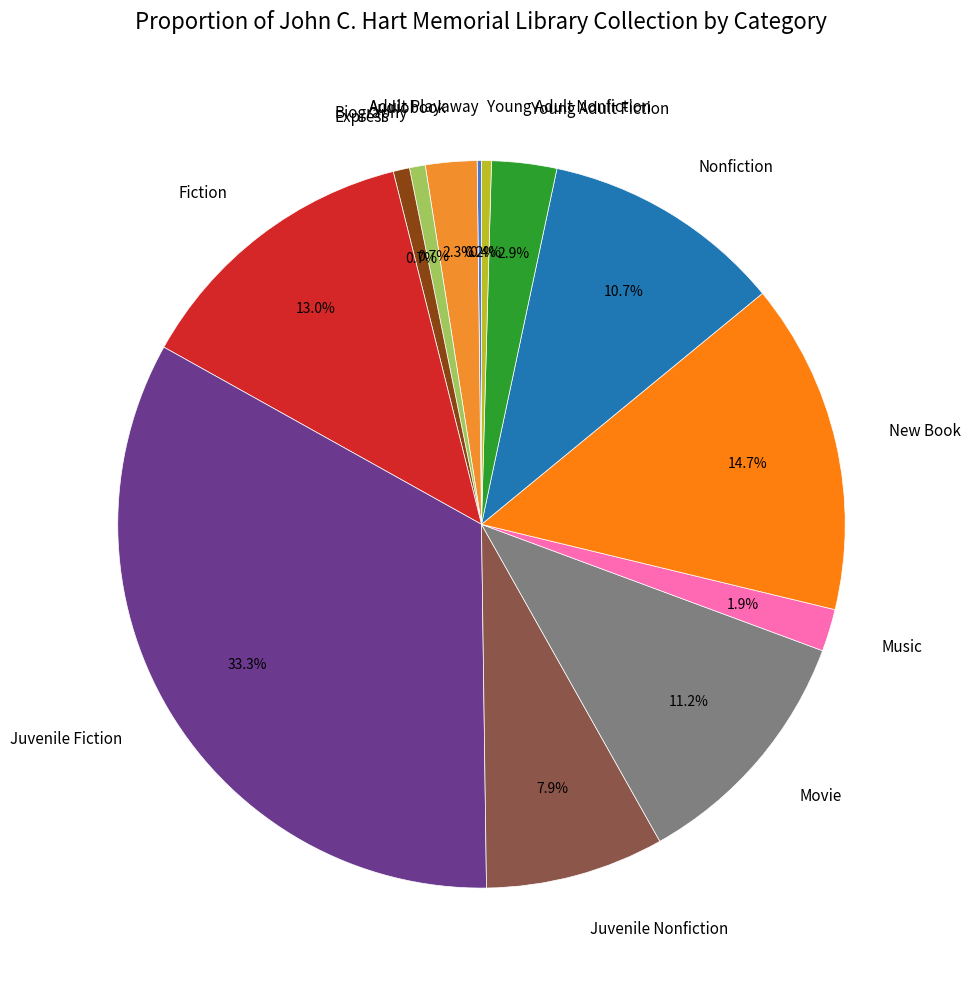

Which category has the biggest portion of the pie?

Juvenile Fiction